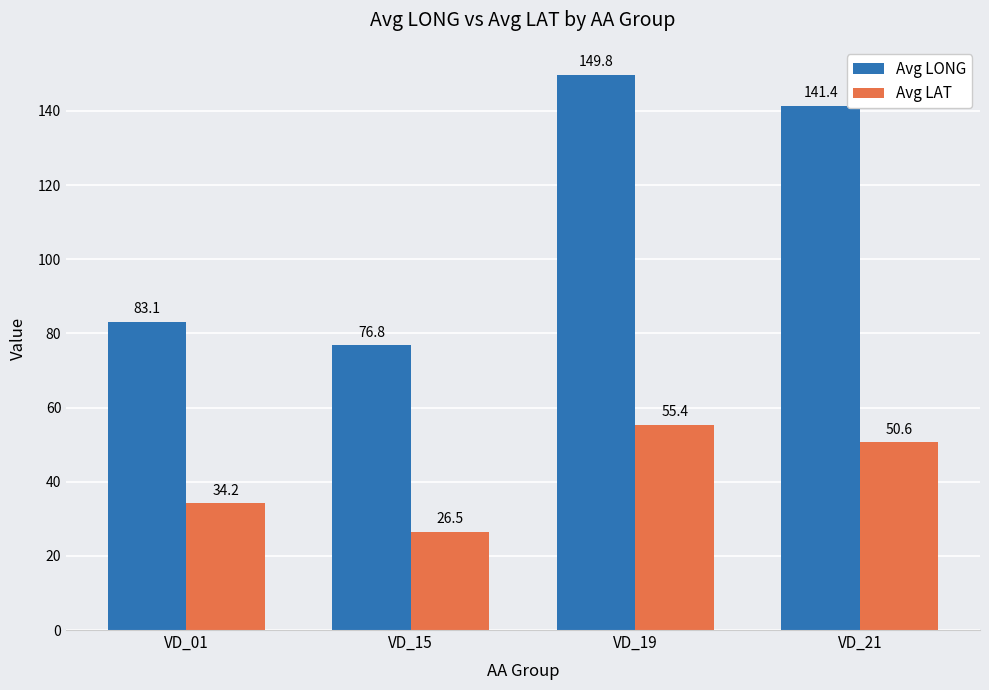

Reading right to left, extract all data points from this chart.

Avg LONG: VD_21=141.4	VD_19=149.8	VD_15=76.8	VD_01=83.1
Avg LAT: VD_21=50.6	VD_19=55.4	VD_15=26.5	VD_01=34.2